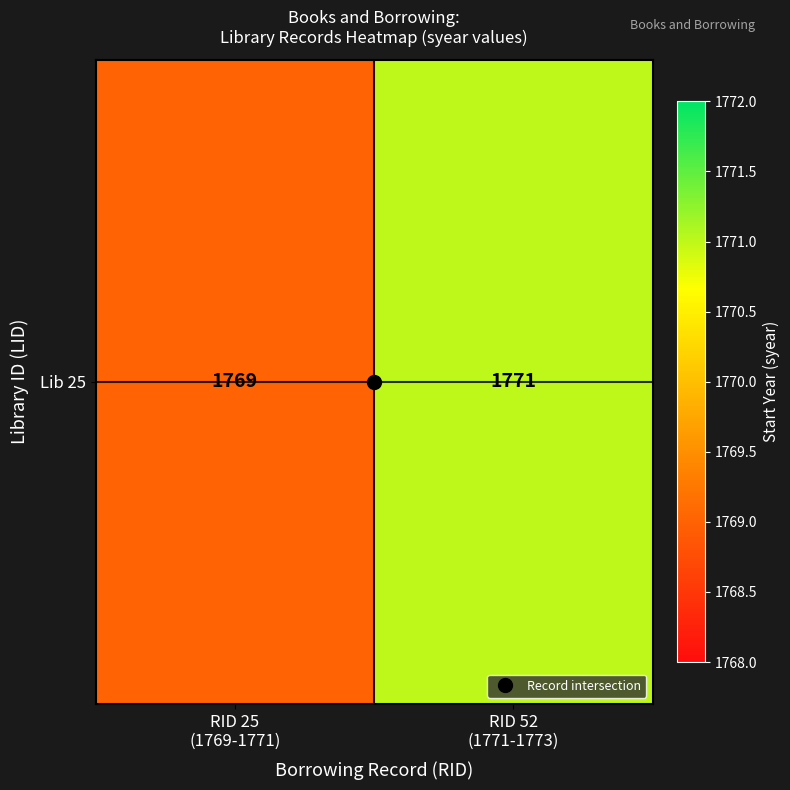

Which has a higher value, RID 25
(1769-1771) or RID 52
(1771-1773)?

RID 52
(1771-1773)